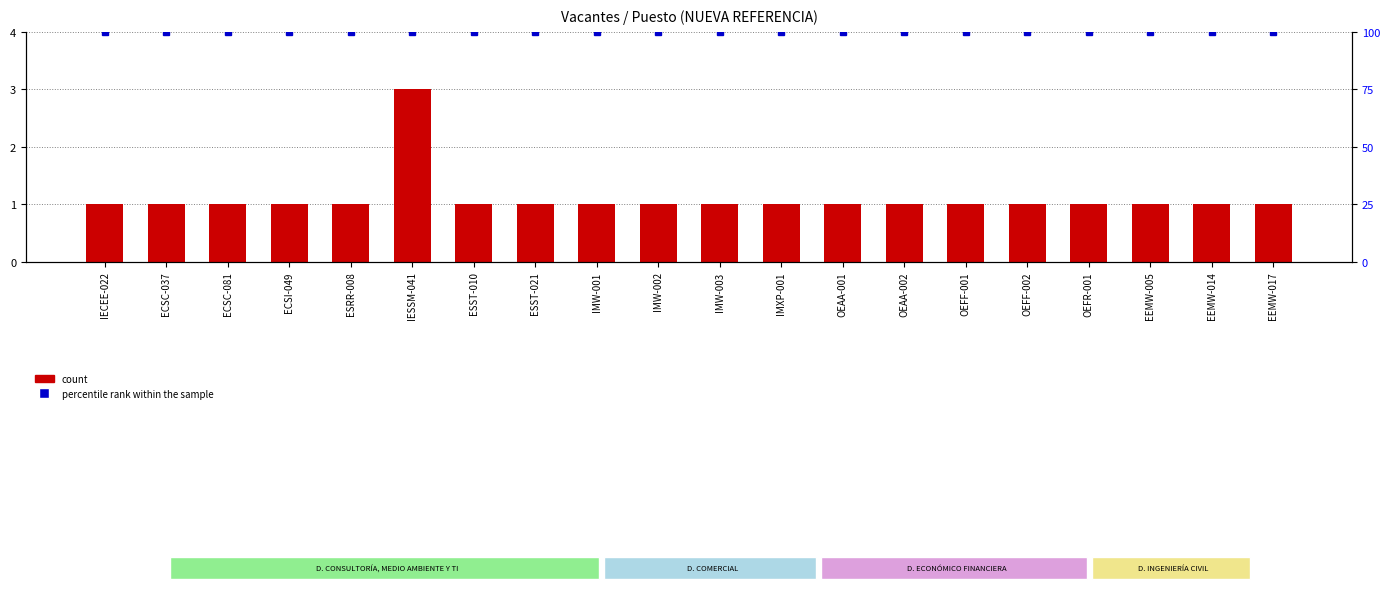

Is it true that count equals 2 at OEFF-001?

False